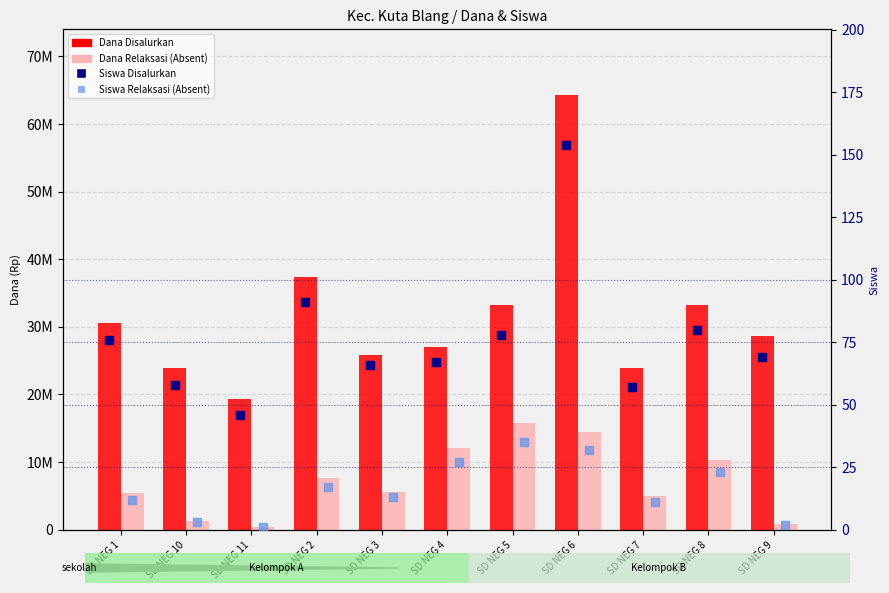

What are all the series names shown in the legend?

Dana Disalurkan, Dana Relaksasi (Absent), Siswa Disalurkan, Siswa Relaksasi (Absent)